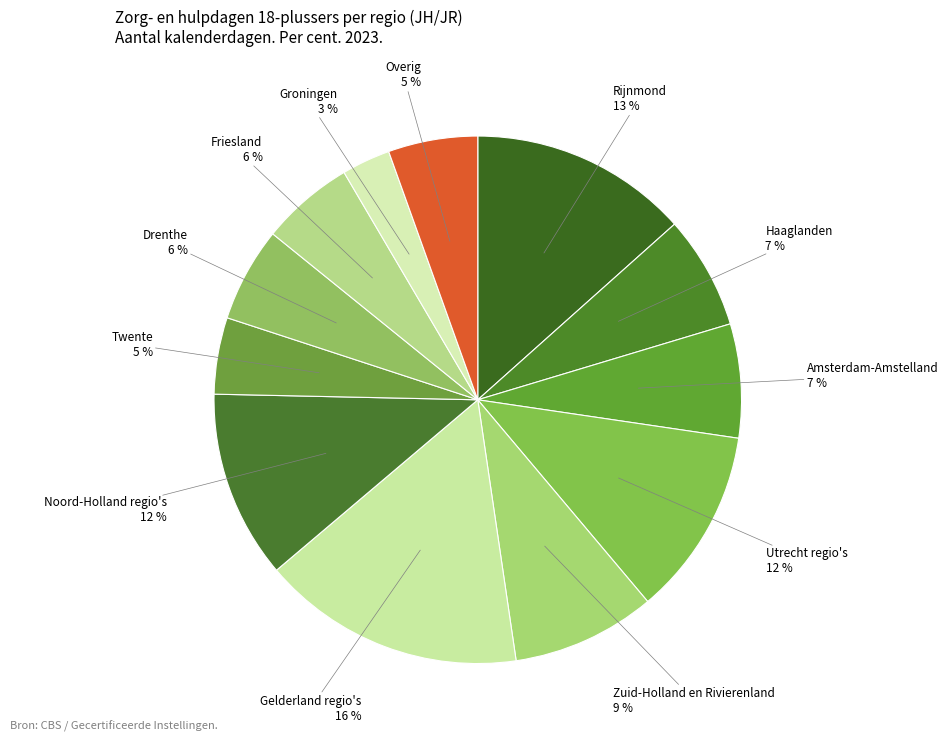

Is the sum of Amsterdam-Amstelland and Zuid-Holland en Rivierenland greater than half?

No